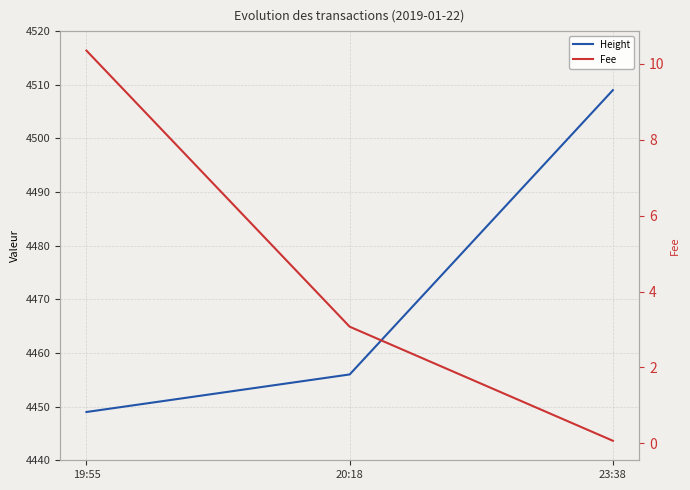

Is it true that Fee equals 0.0 at 23:38?

False